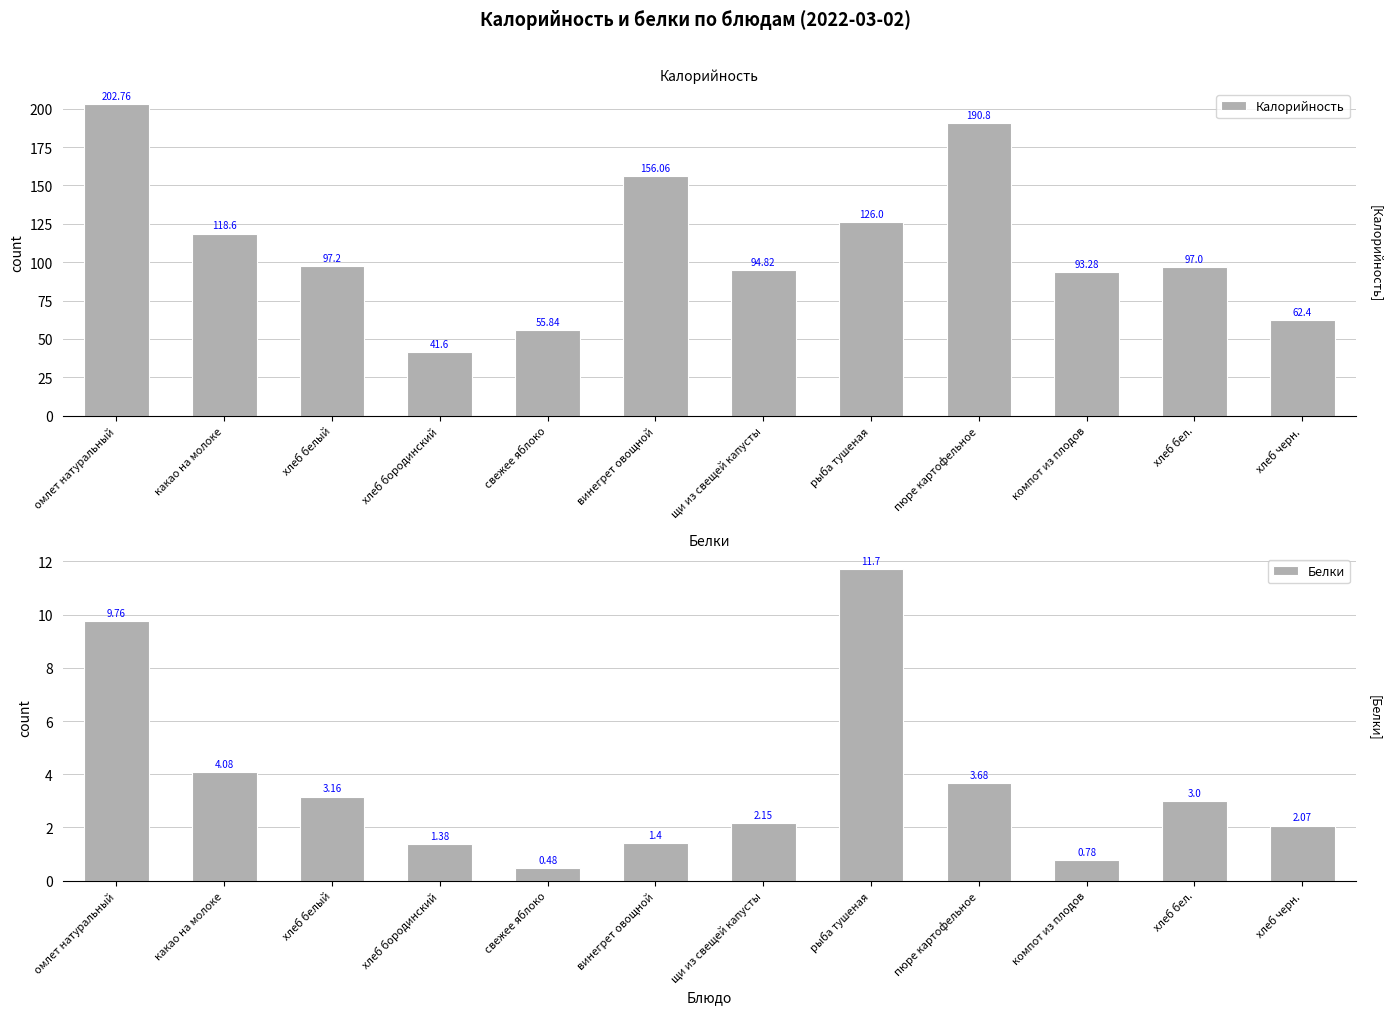

What position from the left is щи из свещей капусты?

7